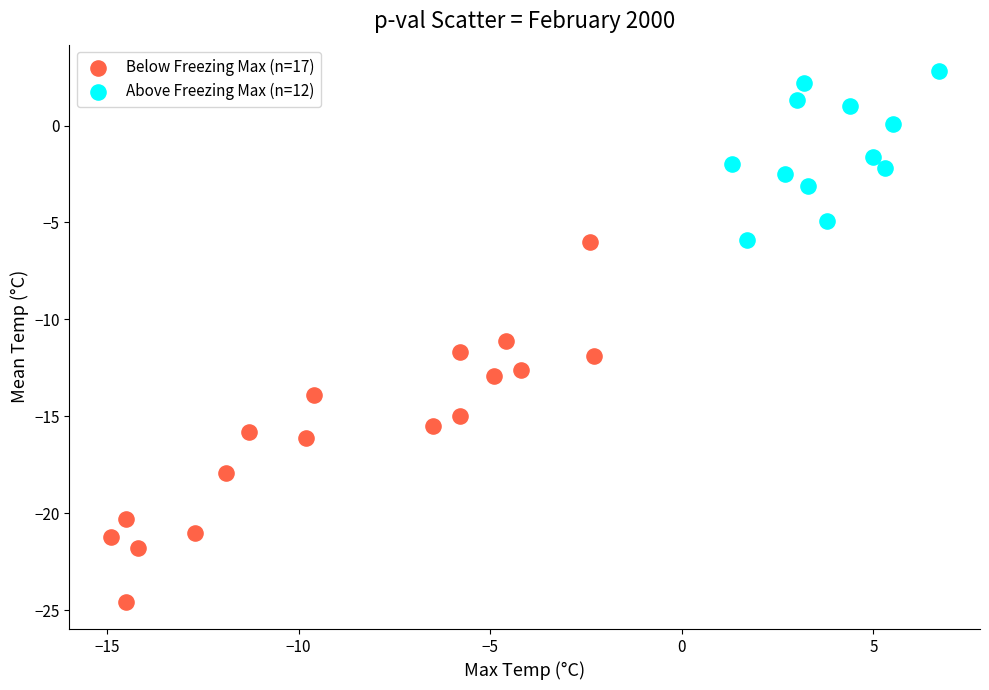

Which series reaches the minimum Y coordinate?

Below Freezing Max (n=17)